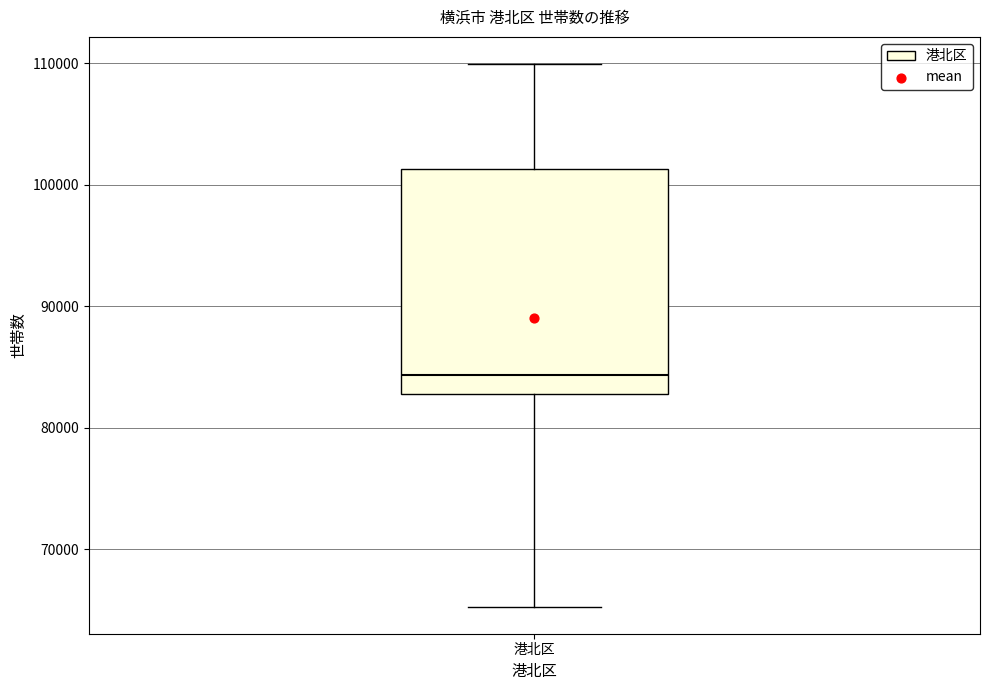

Read this box plot against the y-axis: the position of the median line, the range covered by the box, and the ends of both whiskers. The values are not printed on the chart, so give them approximately, as read against the axis.

median 84000, box 83000 to 101000, whiskers 65000 to 110000